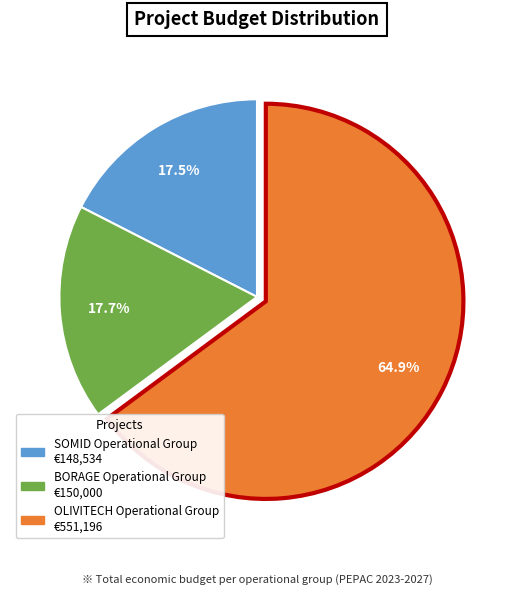

To the nearest percent, what is the average slice percentage?

33%